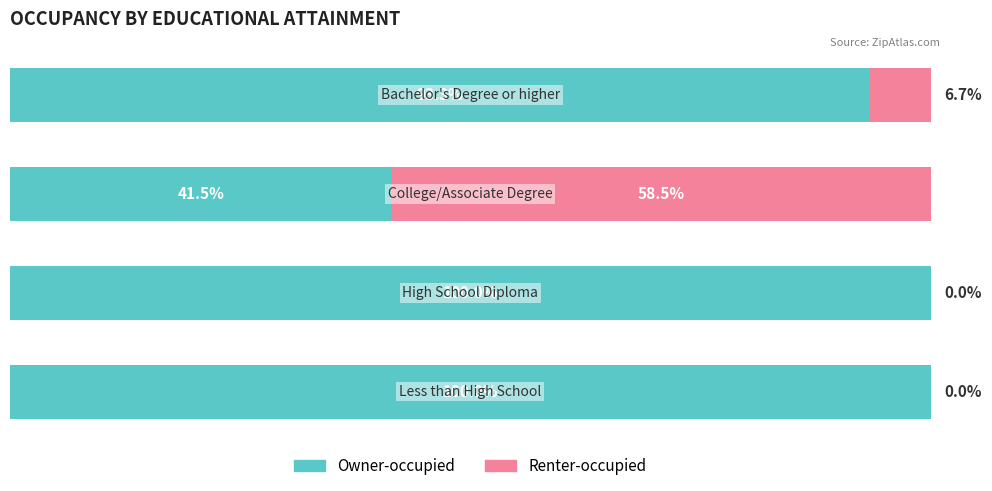

What are all the series names shown in the legend?

Owner-occupied, Renter-occupied